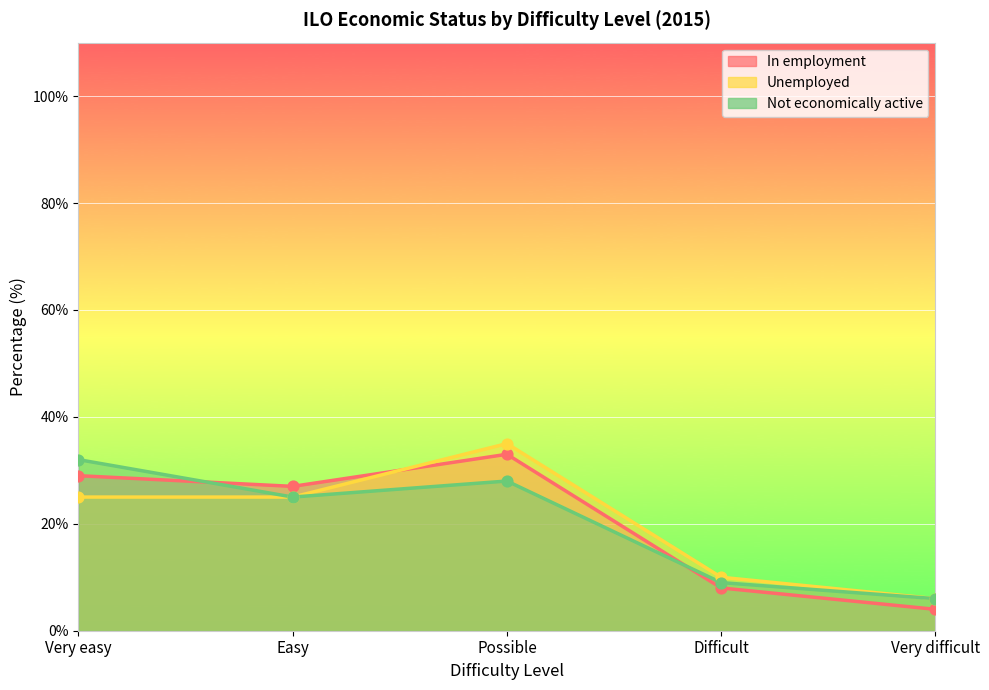

What are all the series names shown in the legend?

In employment, Unemployed, Not economically active